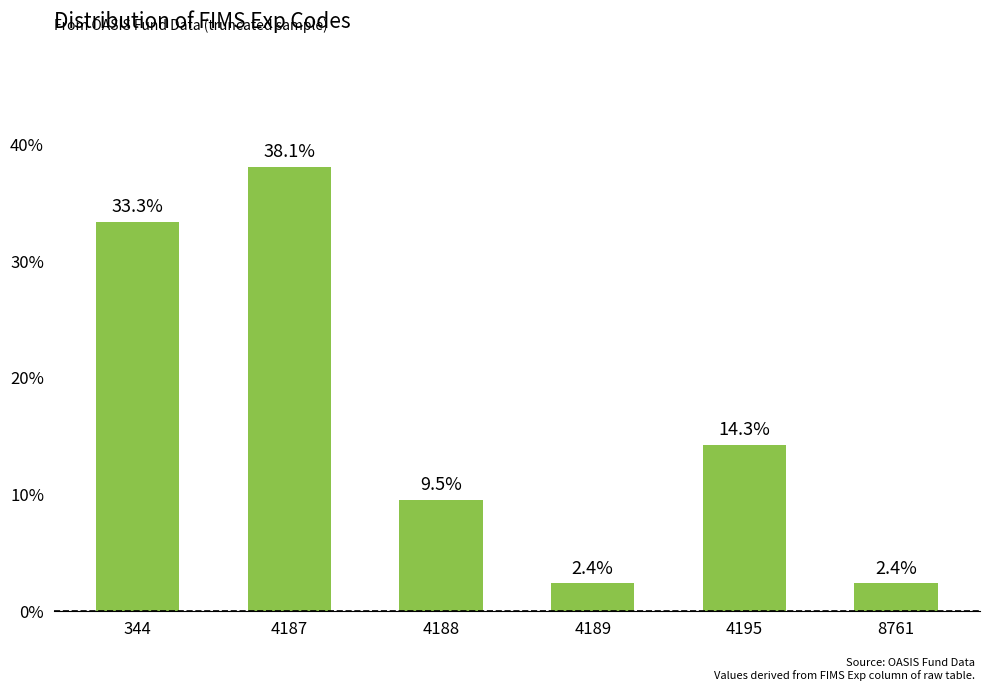

What is the difference between the values at 8761 and 4195?

11.9